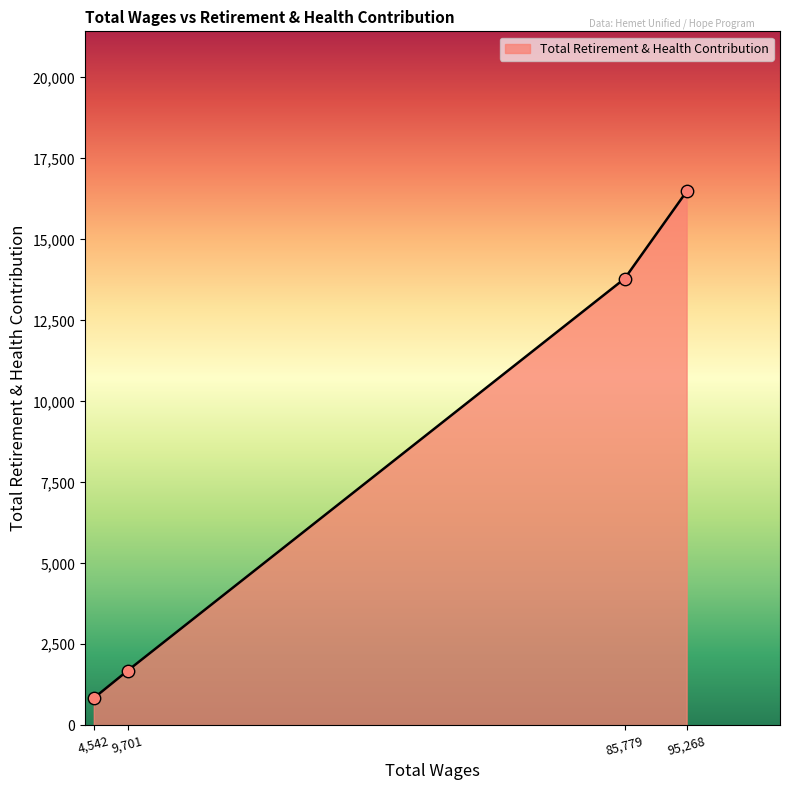

What is the change in value from 4,542 to 95,268?

+15643